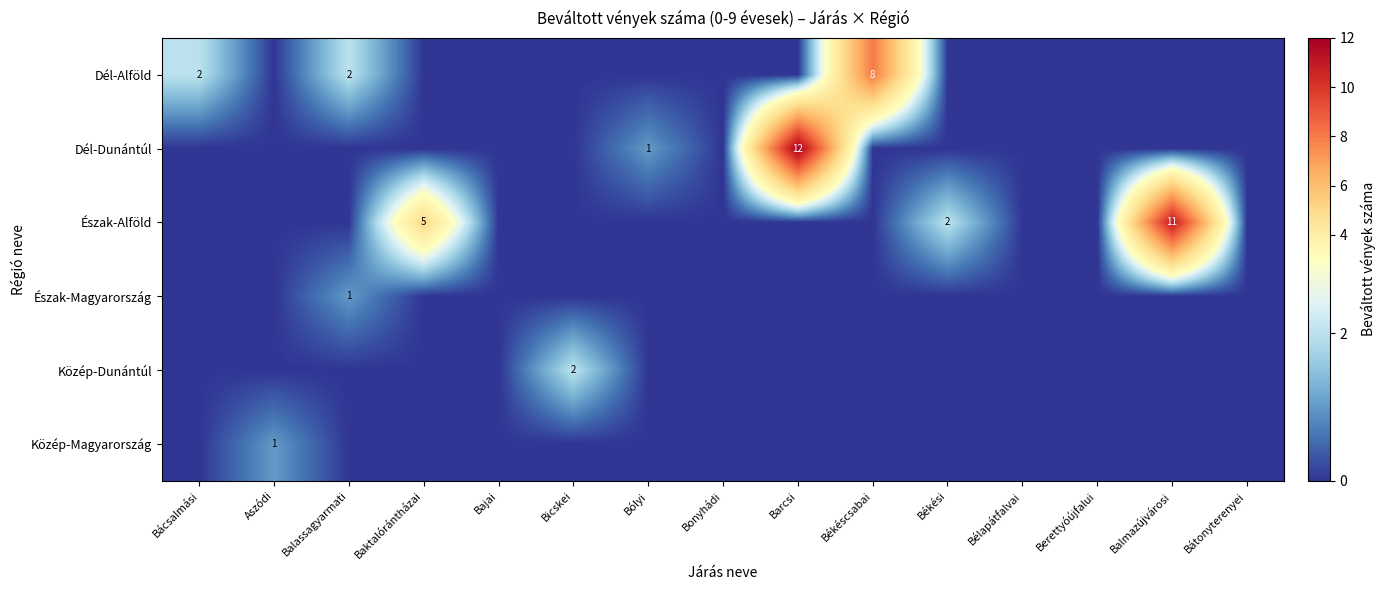

What is the spread (max minus min) of values at Balassagyarmati?

2